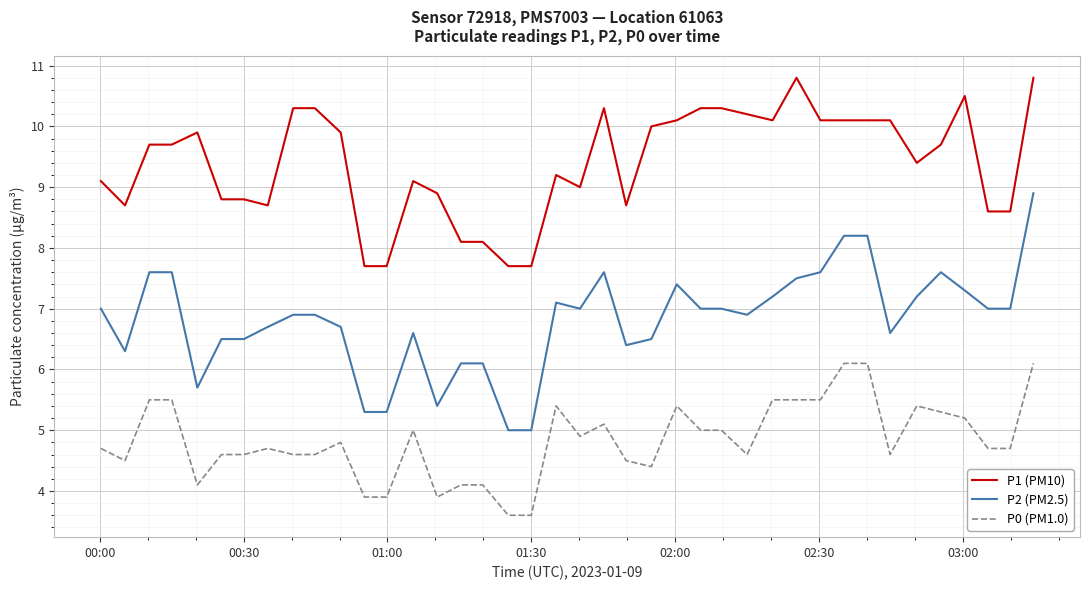

Which series has the largest range (max minus min)?

P2 (PM2.5)